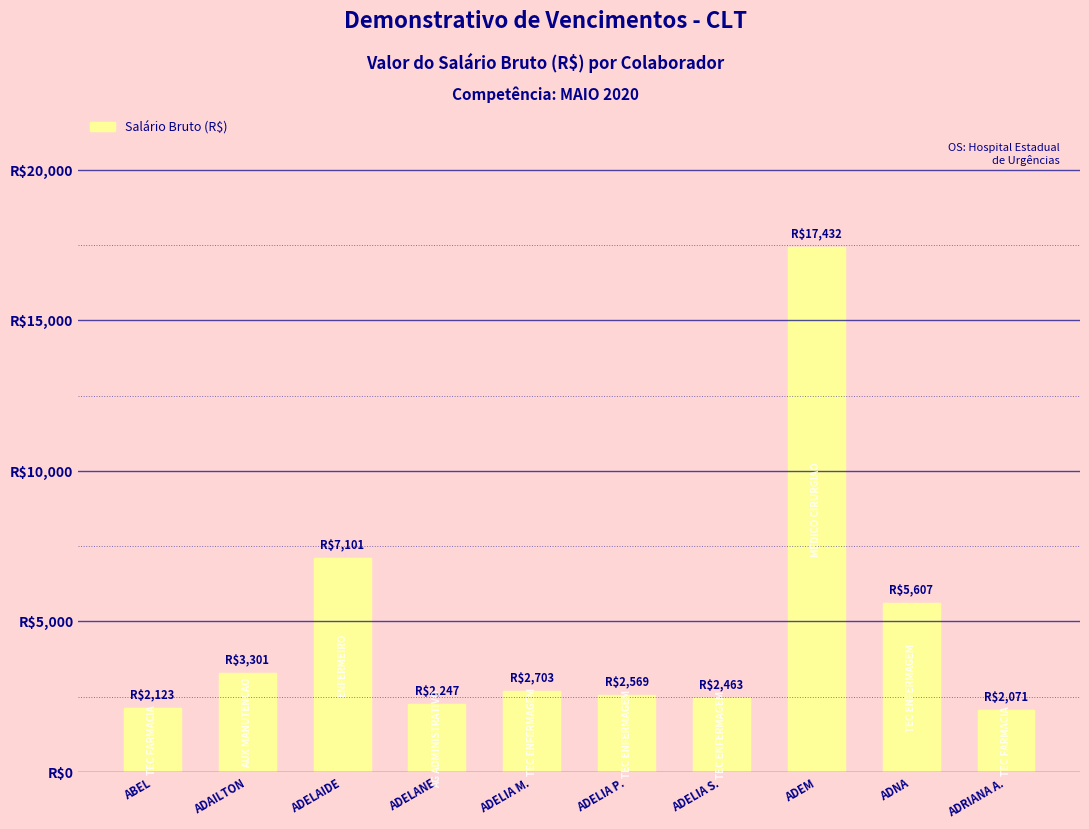

Does the chart contain stacked bars?

No